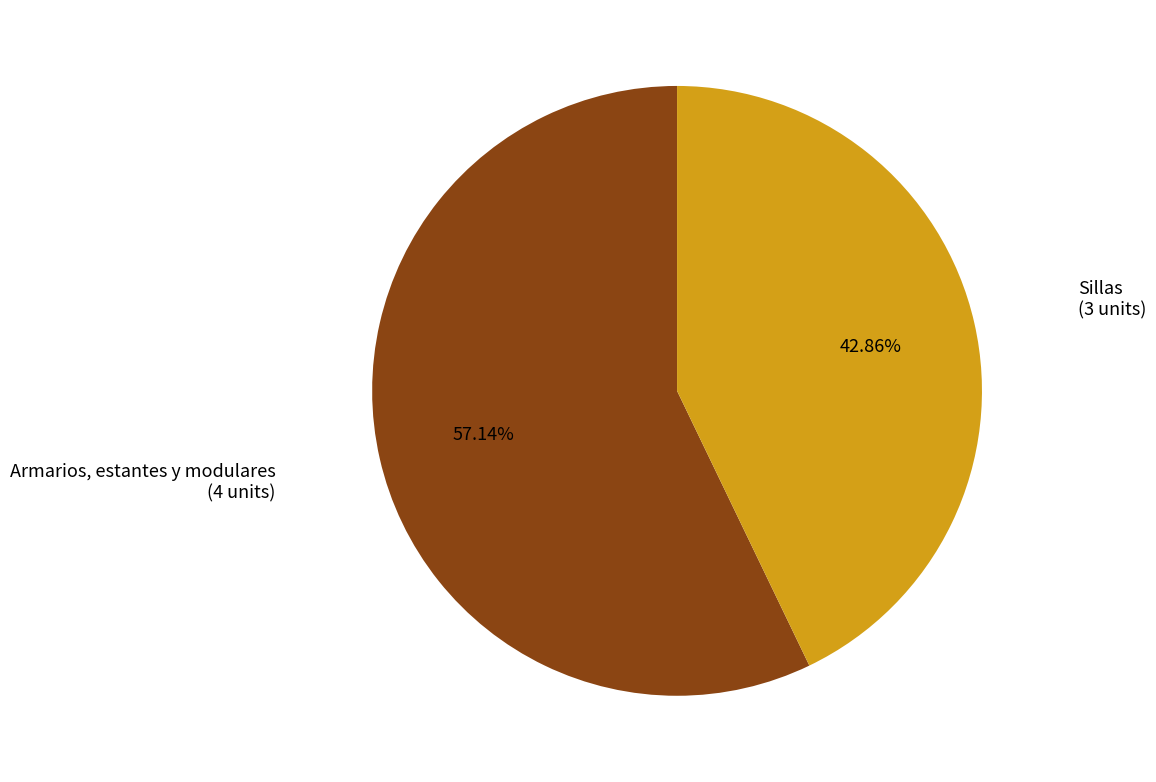

What is the total percentage of Sillas and Armarios, estantes y modulares?

100.0%